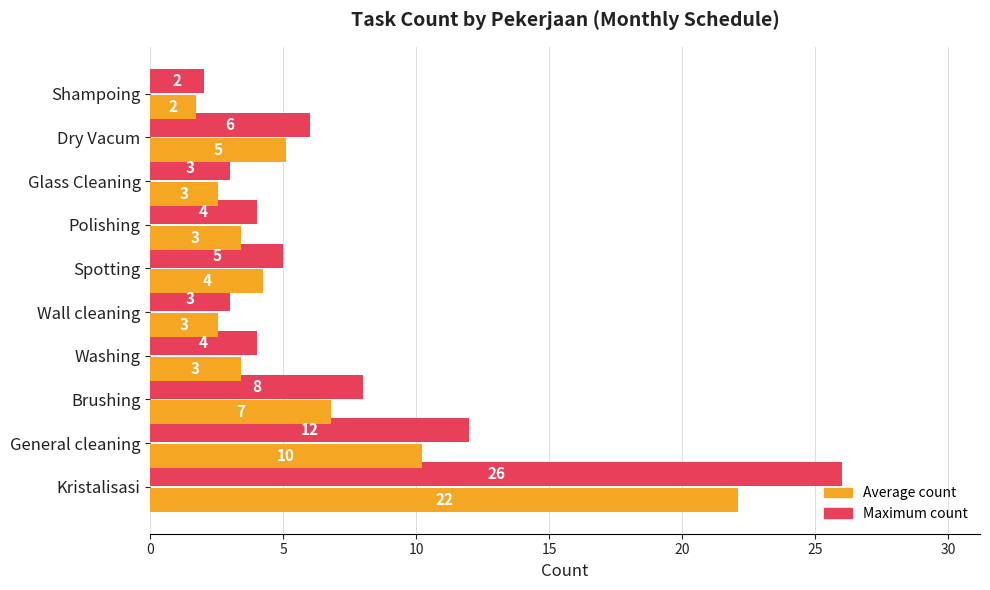

Where is Maximum count nearest to the value 14?

General cleaning